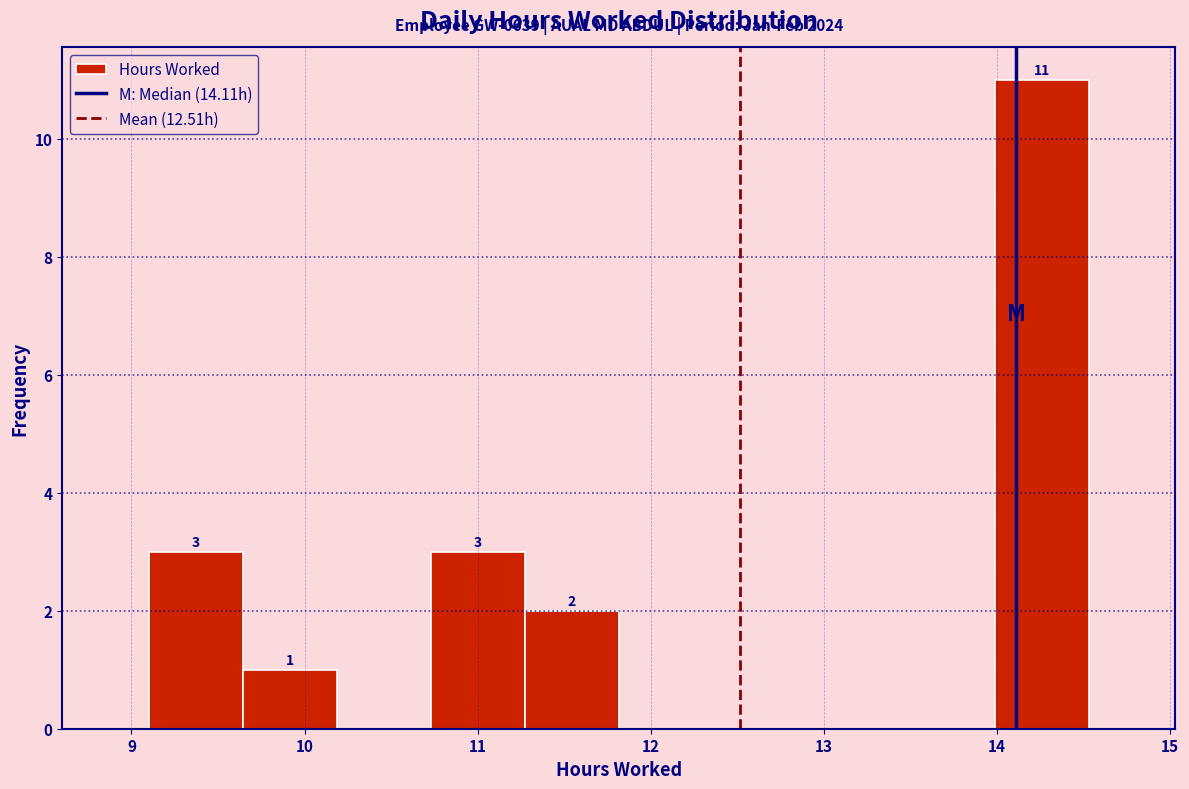

Which range on the x-axis has the tallest bar?

14.0 to 14.5